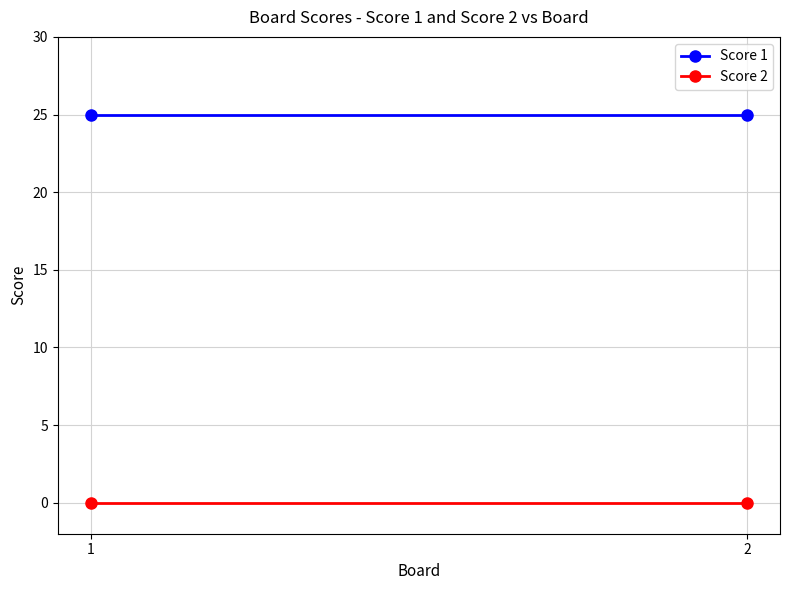

Reading right to left, extract all data points from this chart.

Score 1: 2=25	1=25
Score 2: 2=0	1=0